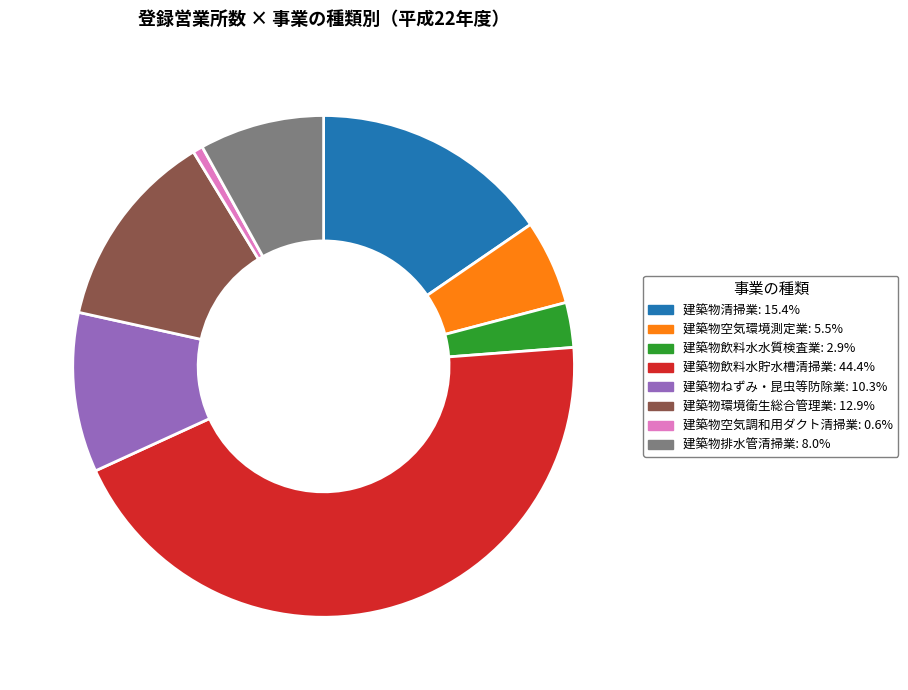

Combined, do 建築物清掃業: 15.4% and 建築物排水管清掃業: 8.0% account for over 50%?

No